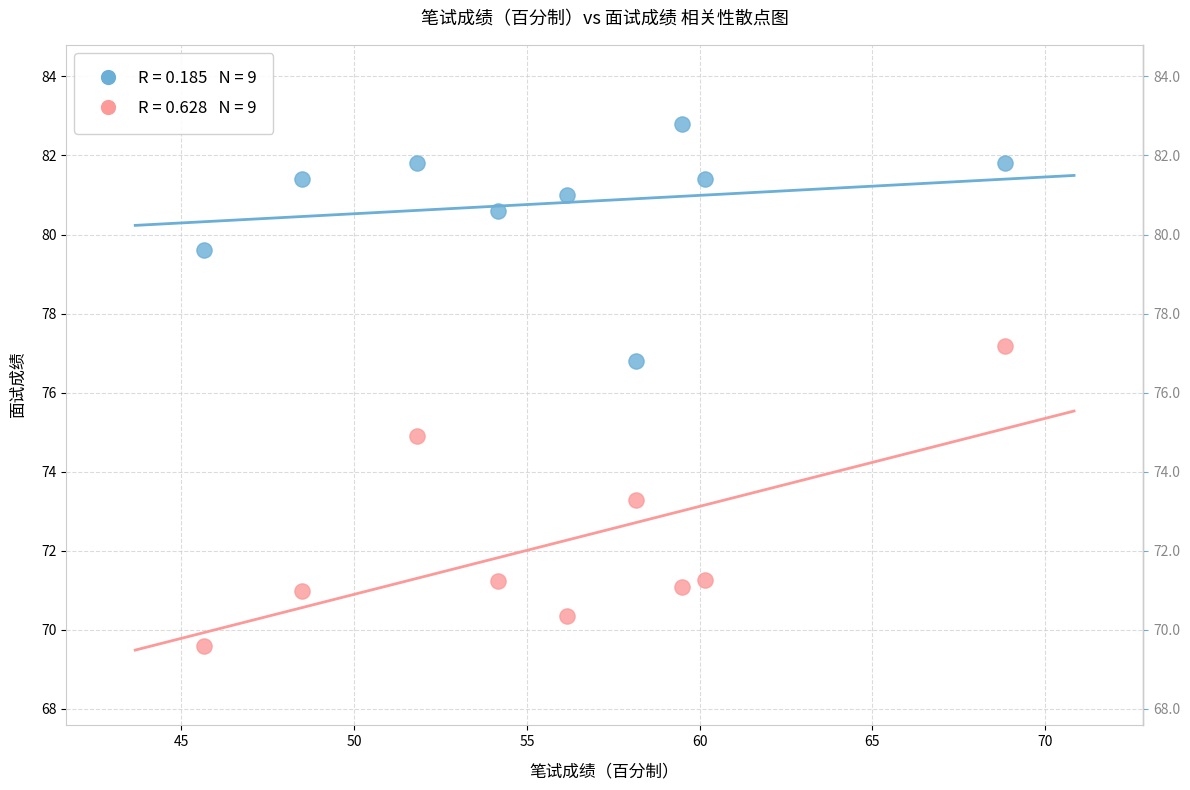

Across all series, what Y value is closest to 76?

76.8